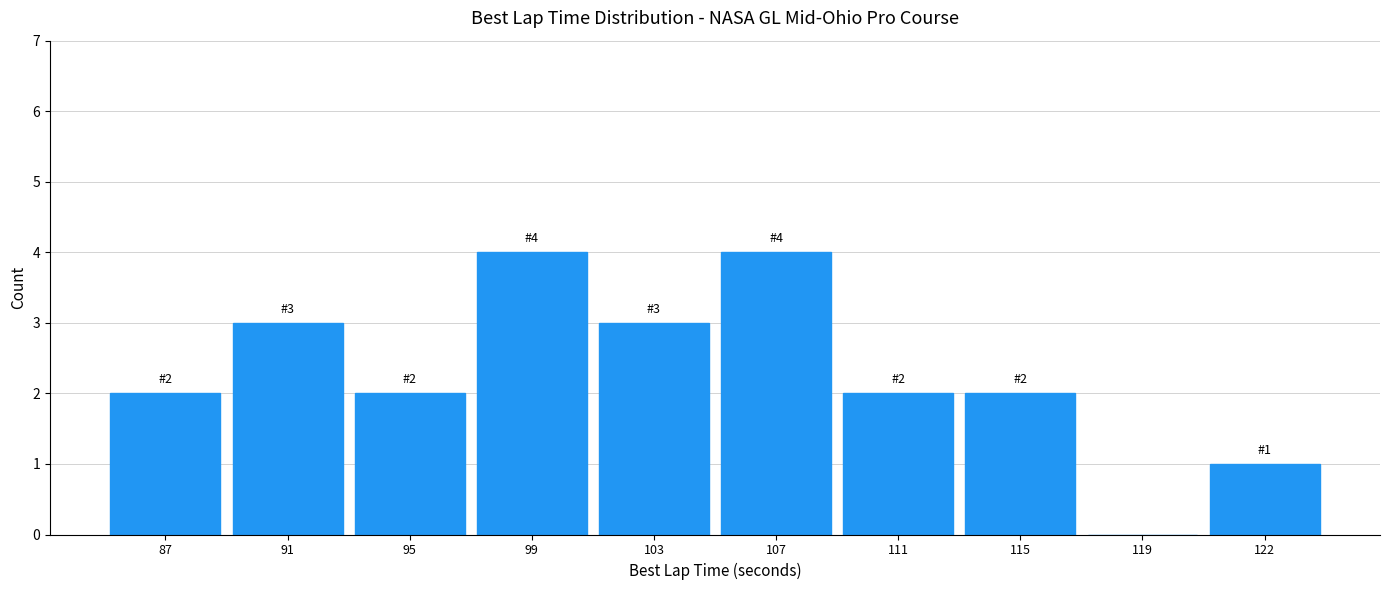

Reading left to right, extract all data points from this chart.

87=2	91=3	95=2	99=4	103=3	107=4	111=2	115=2	119=0	122=1